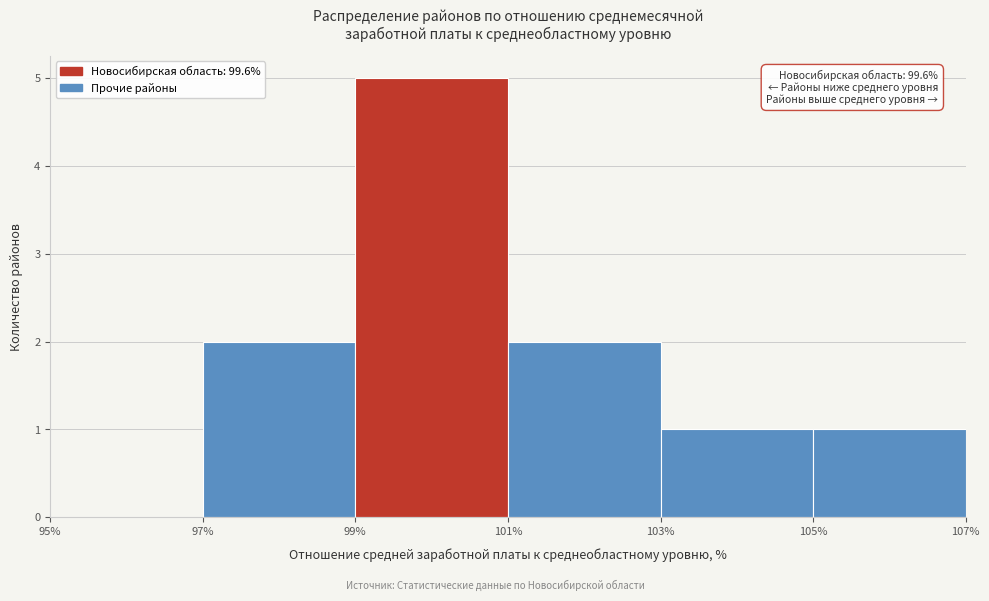

Which range on the x-axis has the tallest bar?

99% to 101%